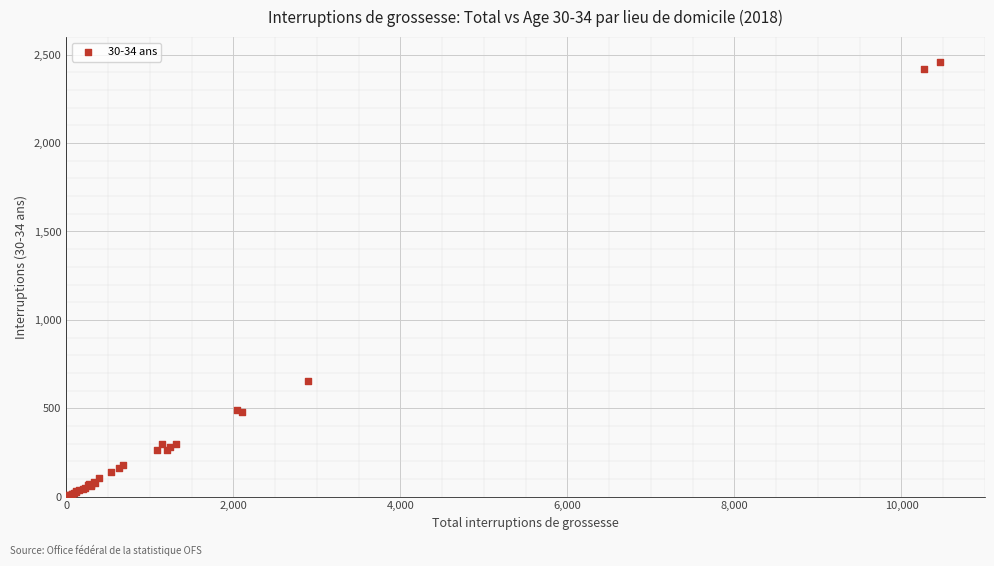

What Y value in the scatter plot is closest to 1231?

653